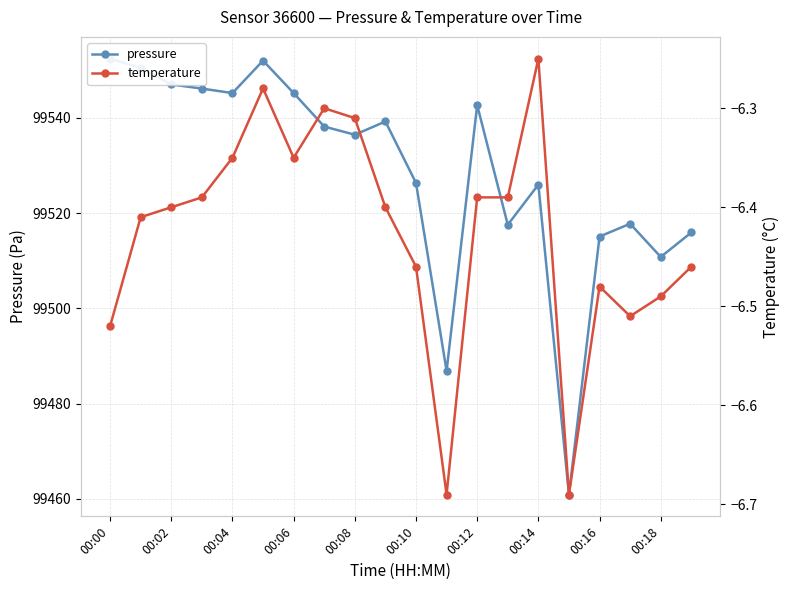

What is the average value of the temperature series?

-6.4